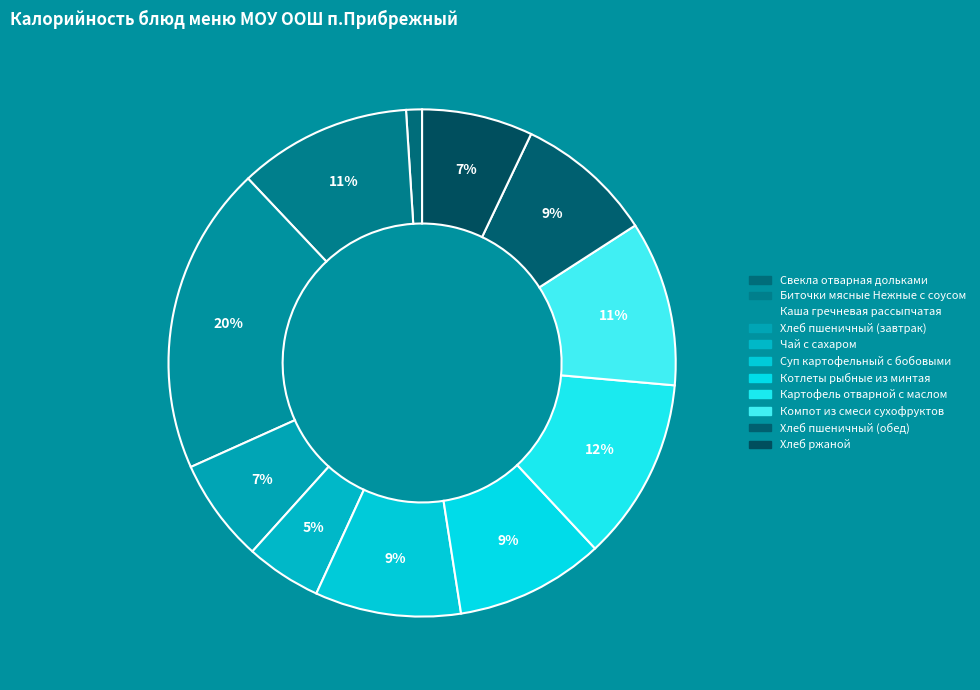

How many slices are in this pie chart?

11